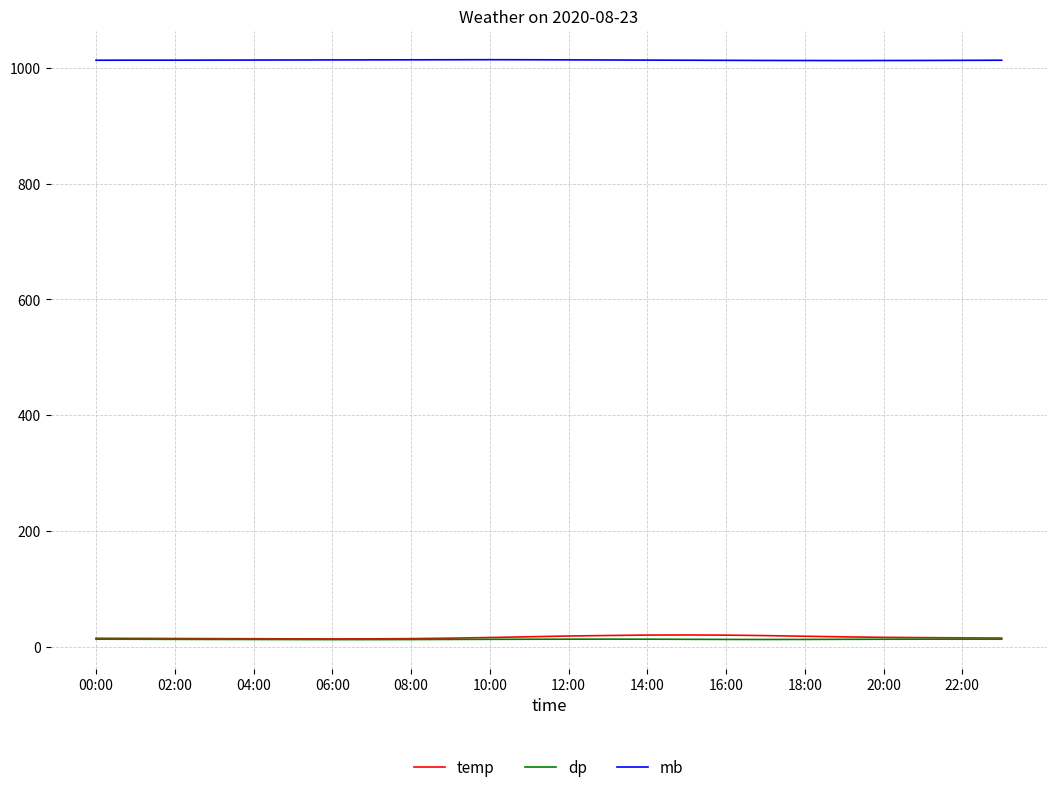

What is the sum of all temp values?

388.4